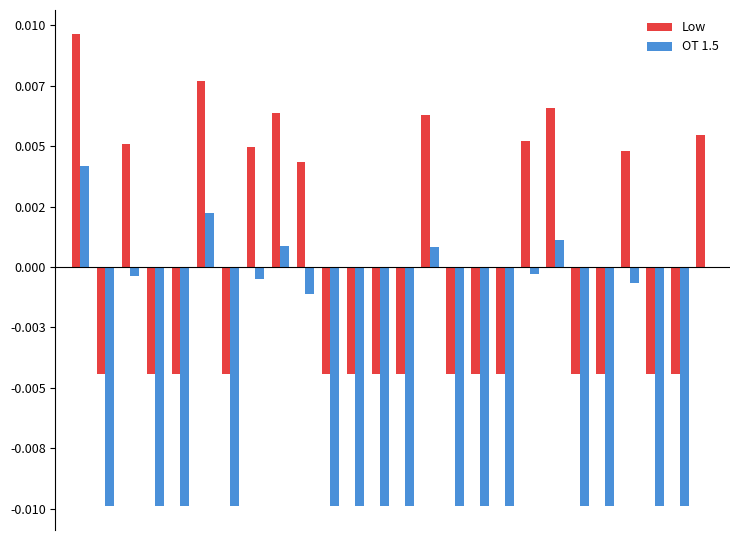

What are all the series names shown in the legend?

Low, OT 1.5